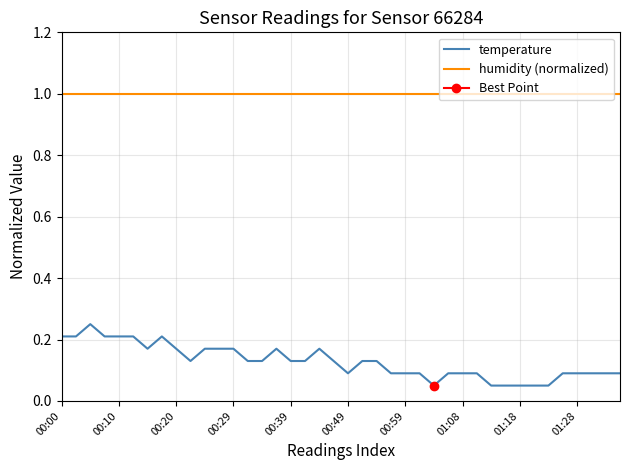

How many lines are shown in the chart?

2